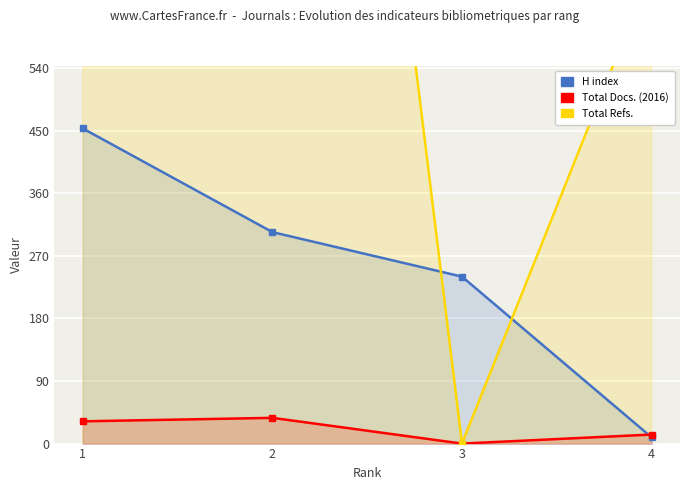

How many values in the Total Docs. (2016) series are below 32?

2